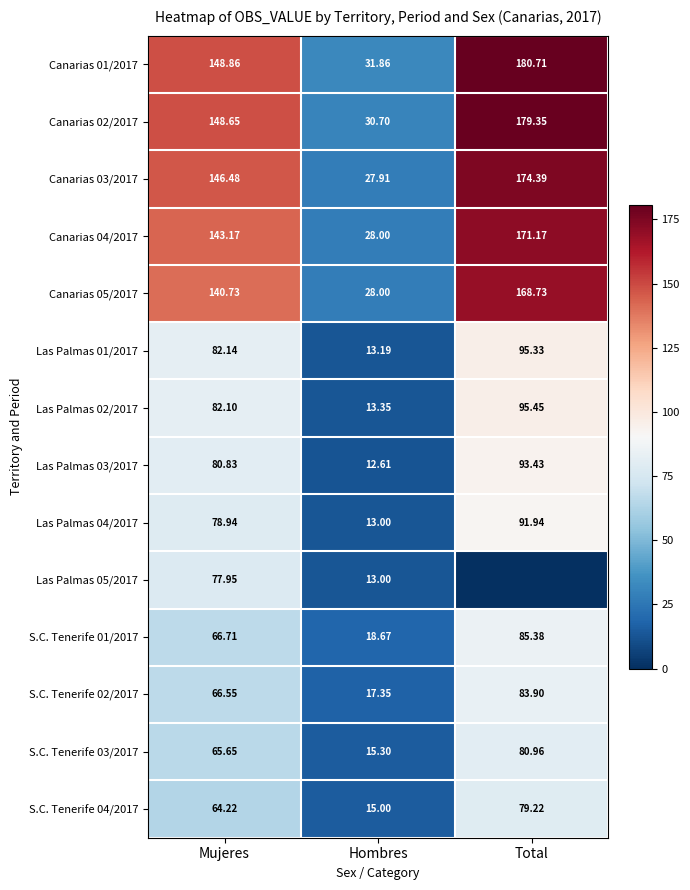

At which label does Las Palmas 01/2017 first exceed 82?

Mujeres